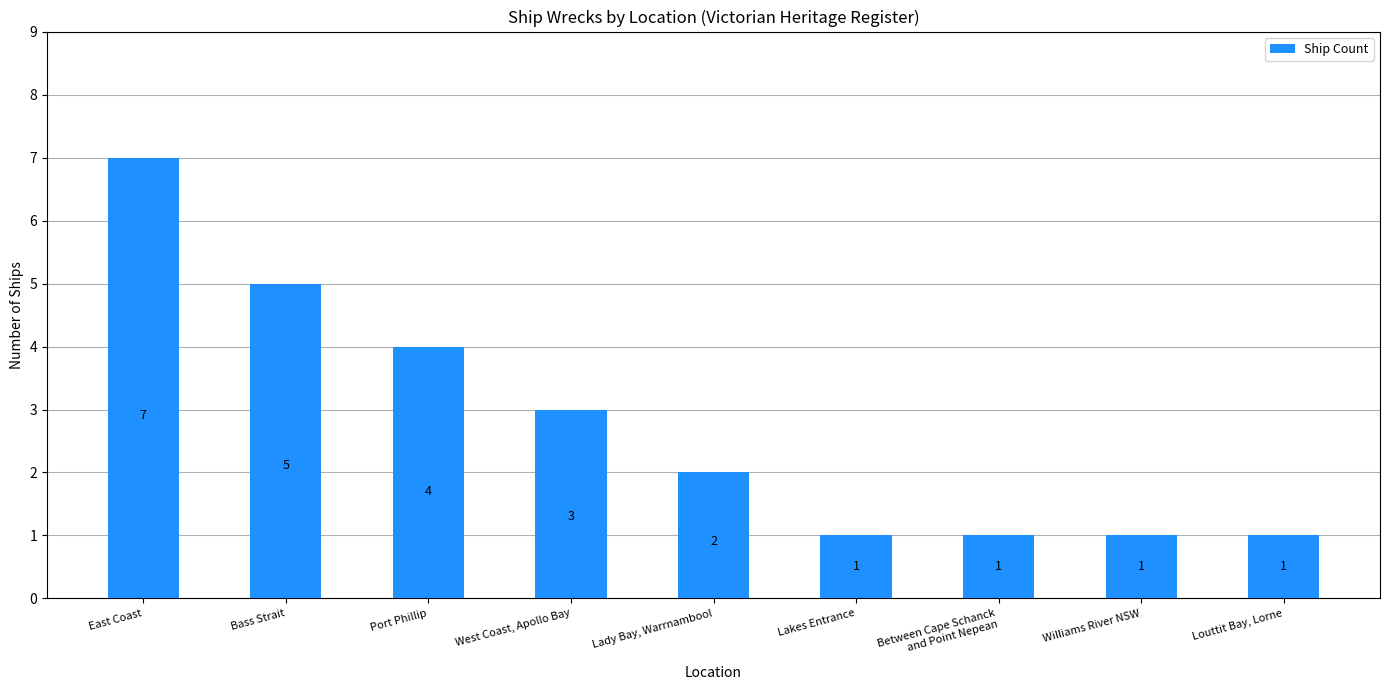

How many series are shown in this chart?

1